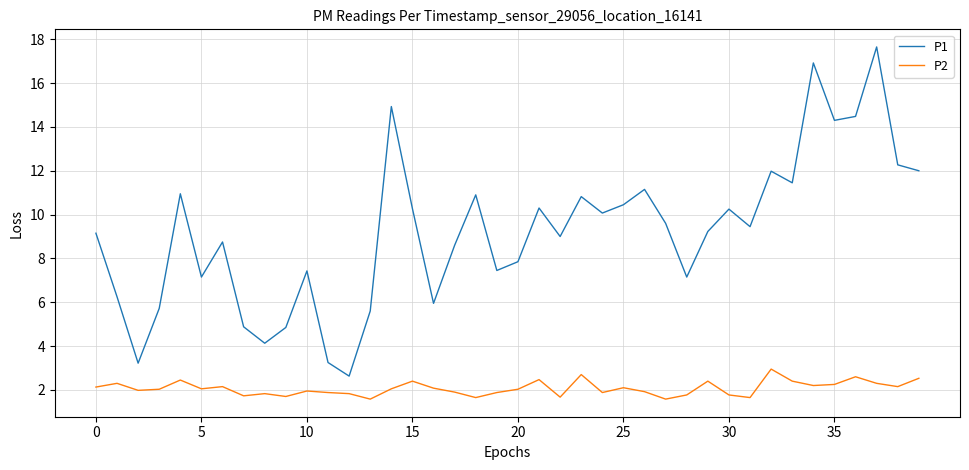

Which series has the largest total across all categories?

P1